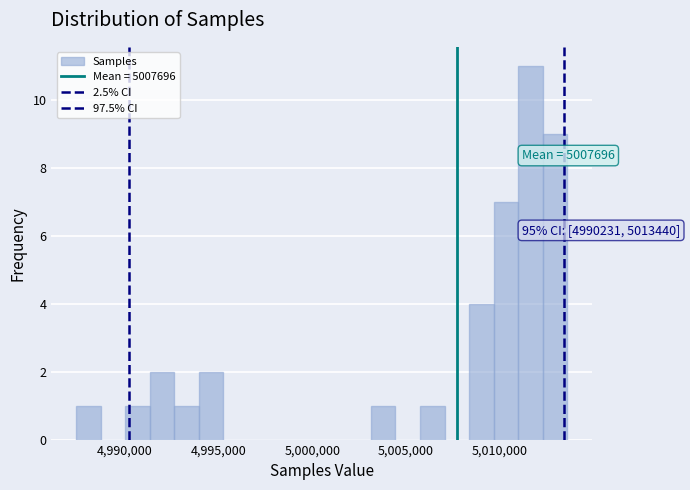

Read against the x-axis, roughly where is the centre of the tallest bar?

5011500